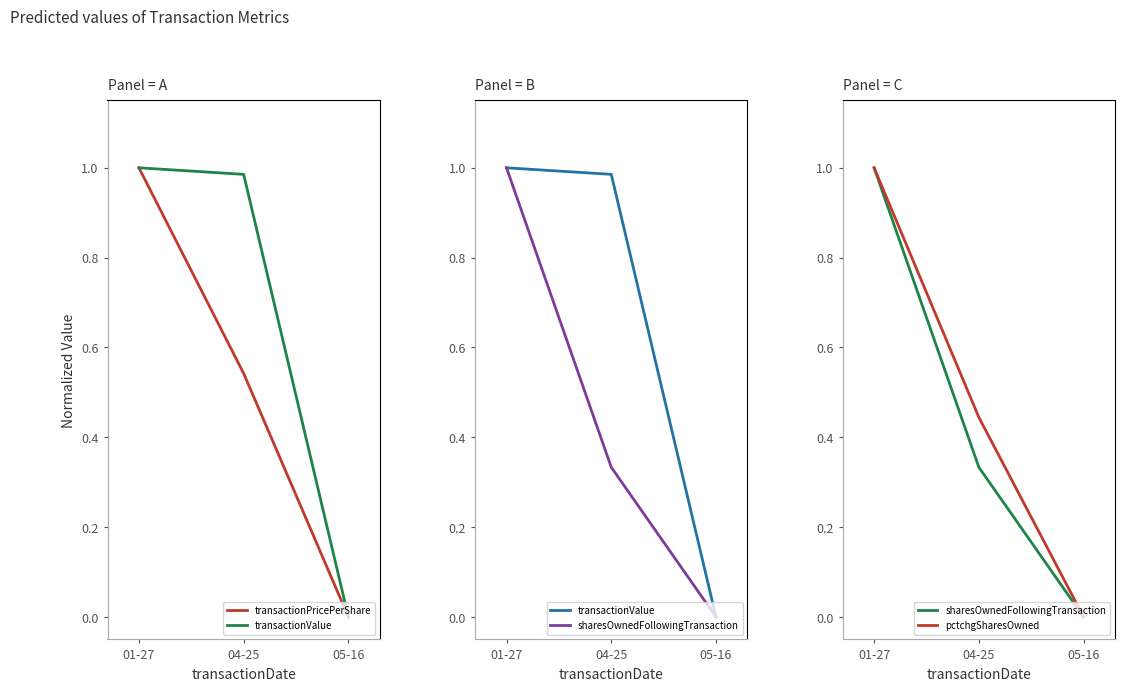

Is it true that sharesOwnedFollowingTransaction equals 0.6 at 05-16?

False